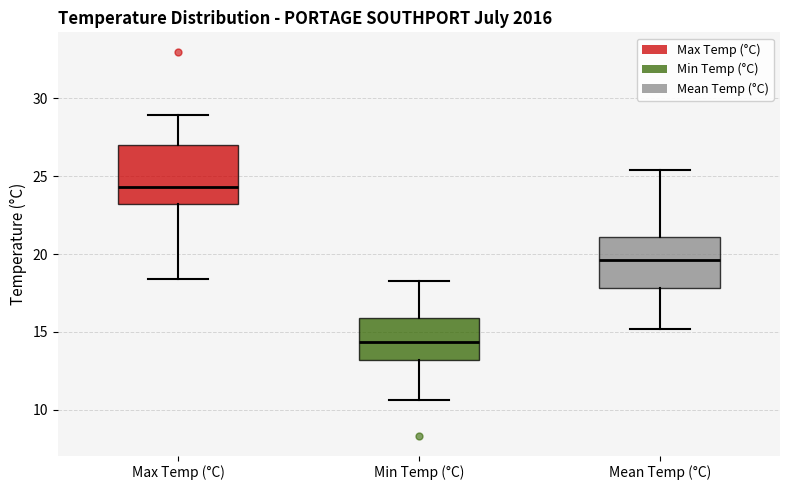

Reading left to right, transcribe this box plot: for each box, give where its median line is, the range the box spans, and where its two whiskers end, as read against the y-axis. The values are not printed on the chart, so give them approximately, as read against the axis.

Max Temp (°C): median 24.5, box 23.0 to 27.0, whiskers 18.5 to 29.0
Min Temp (°C): median 14.5, box 13.0 to 16.0, whiskers 10.5 to 18.5
Mean Temp (°C): median 19.5, box 18.0 to 21.0, whiskers 15.0 to 25.5